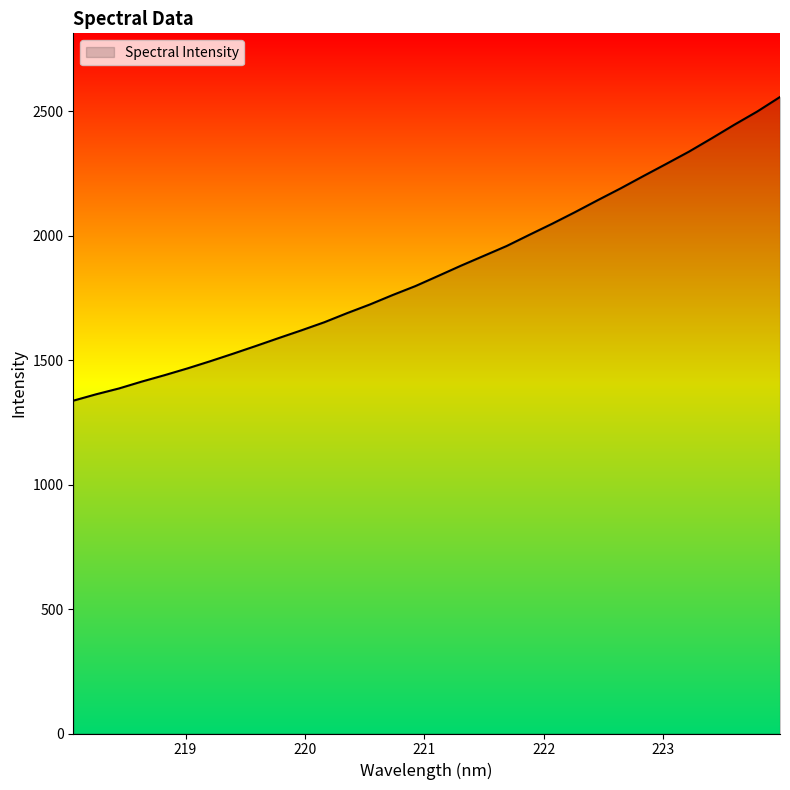

True or false: there are more than 2 points higher than both neighbors.

False